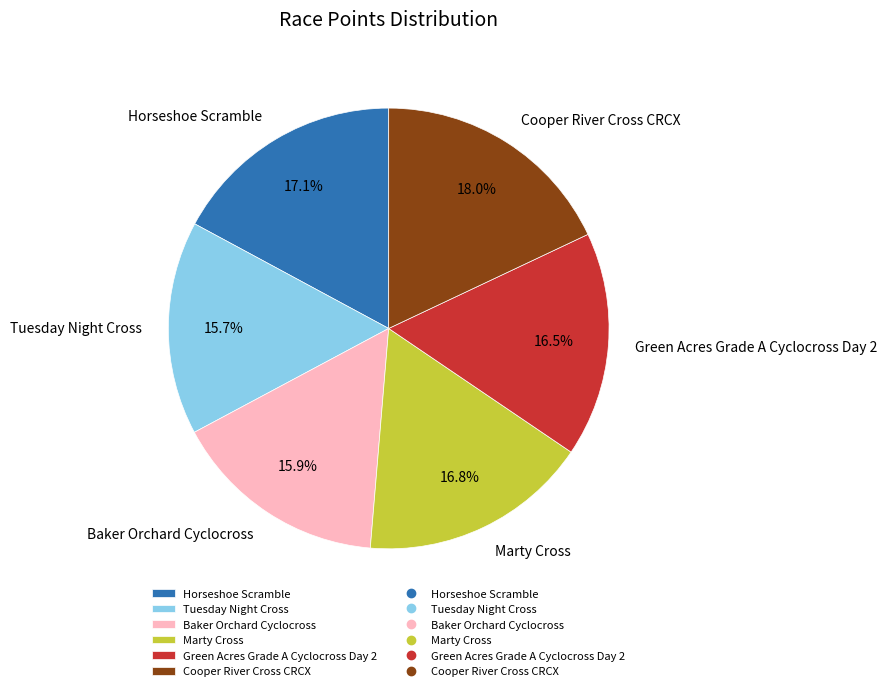

What portion of the pie excludes Tuesday Night Cross?

84.3%